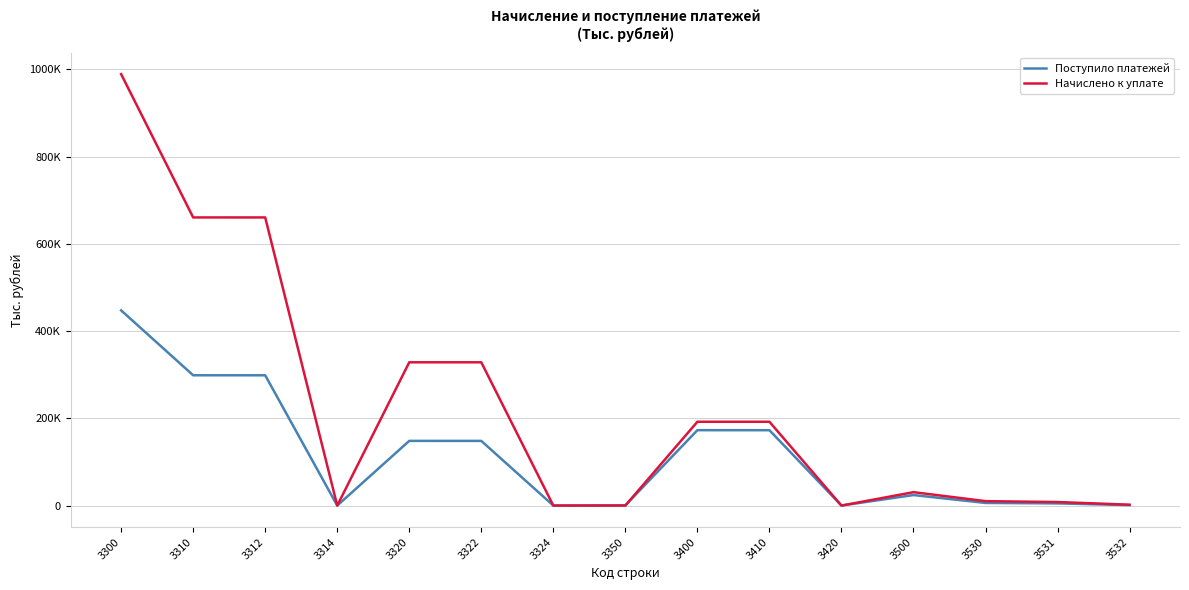

Is it true that Поступило платежей equals 458 at 3350?

True